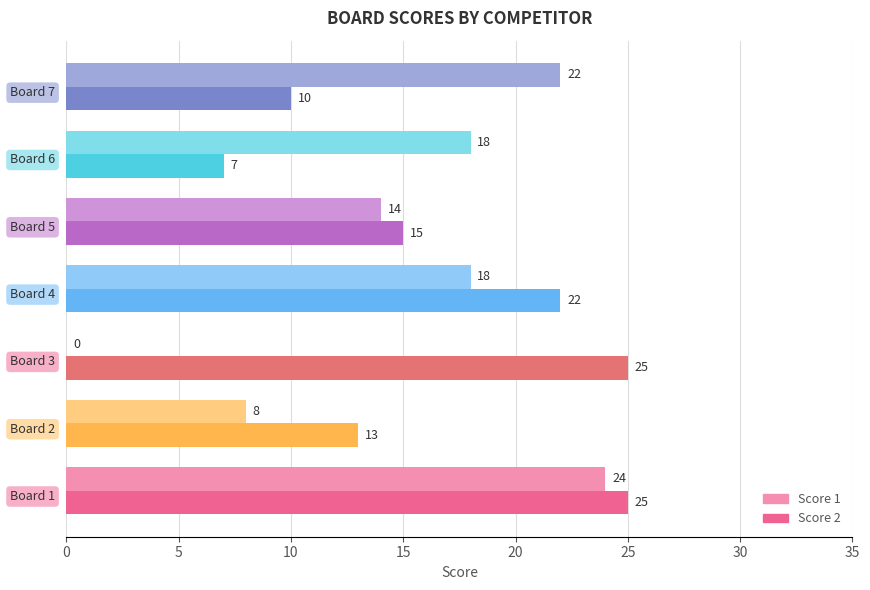

How many Score 2 values are between 10 and 25?

6